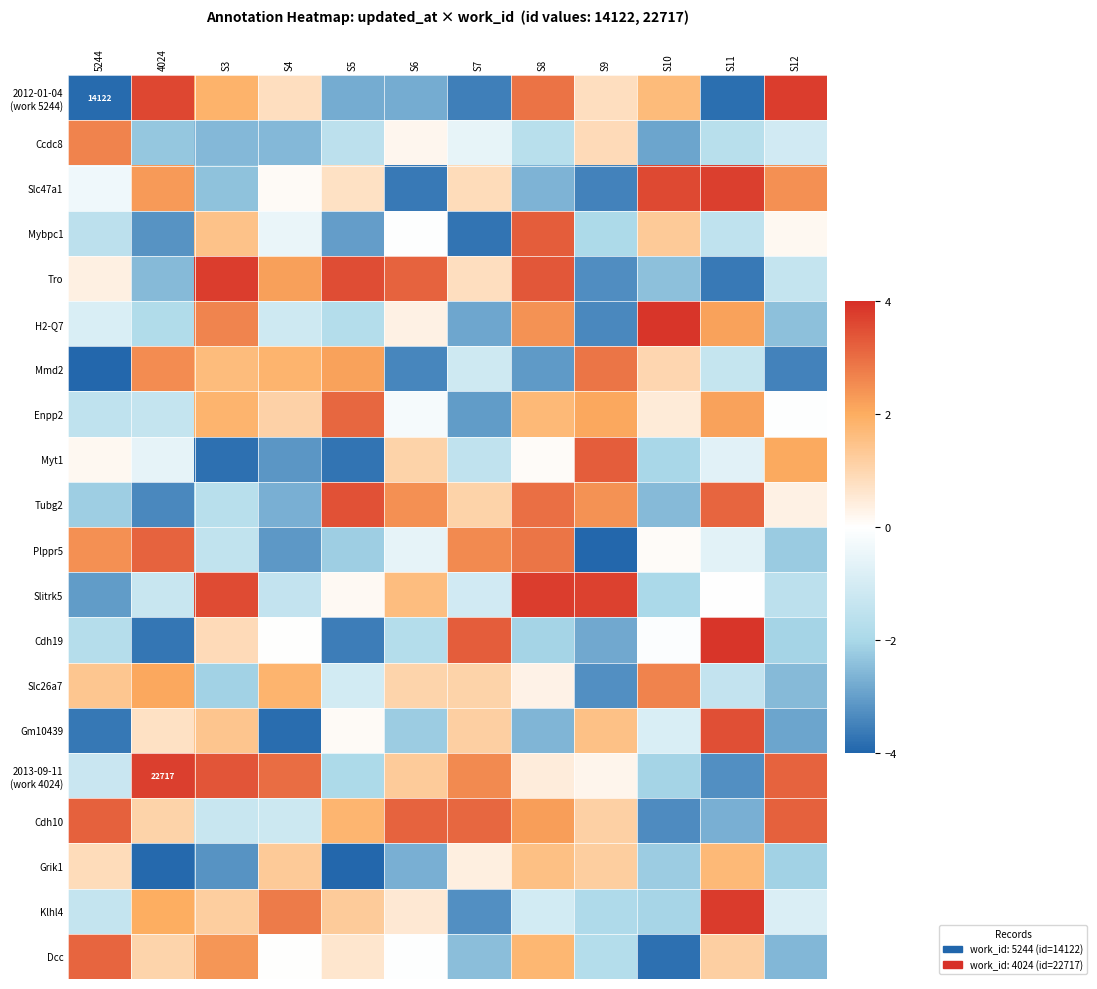

The value of Ccdc8 at S9 is 0.9. True or false?

True